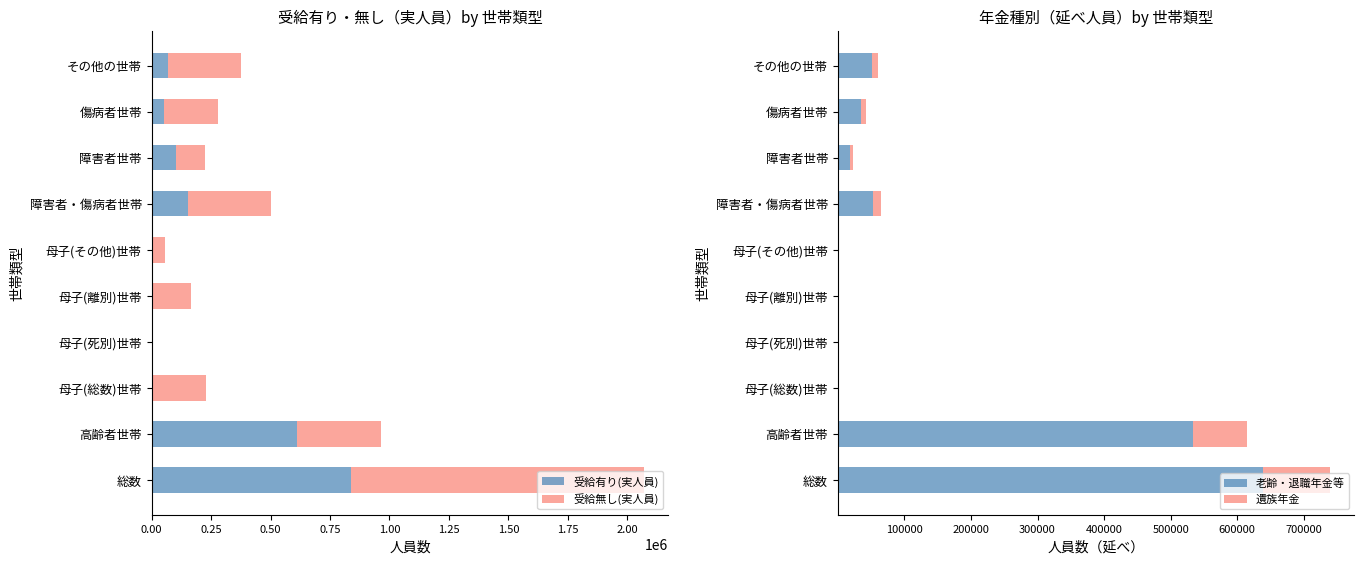

What is the difference between the 老齢・退職年金等 values at 障害者世帯 and 母子(離別)世帯?

17932